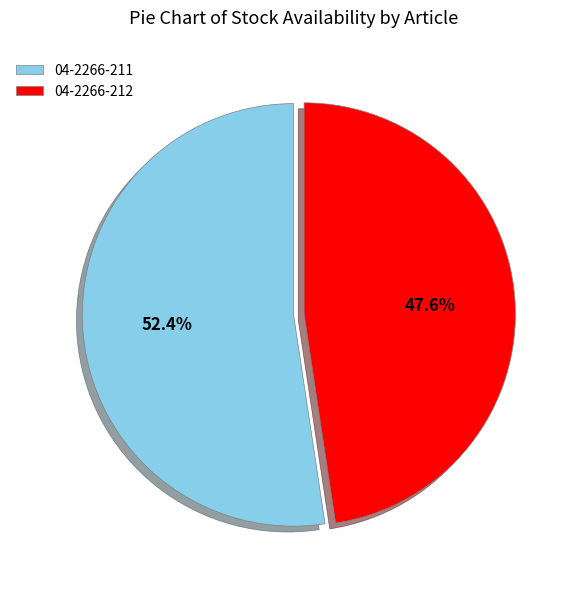

What percentage is the 04-2266-212 slice, to the nearest percent?

48%